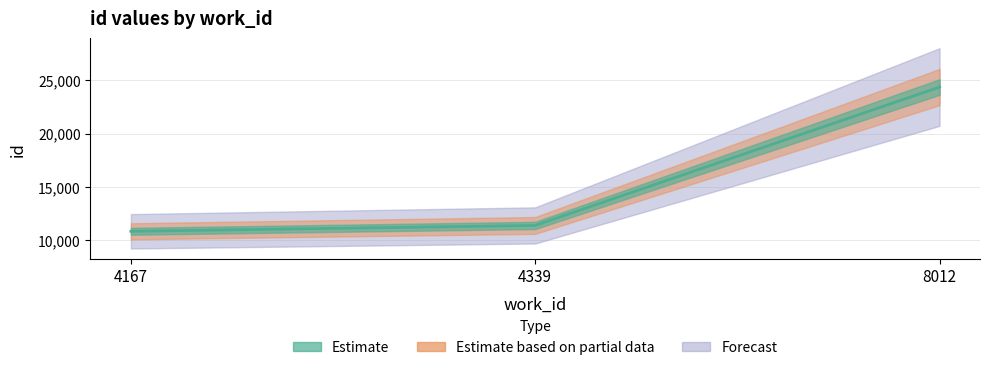

Where does the data first go above 11346?

8012